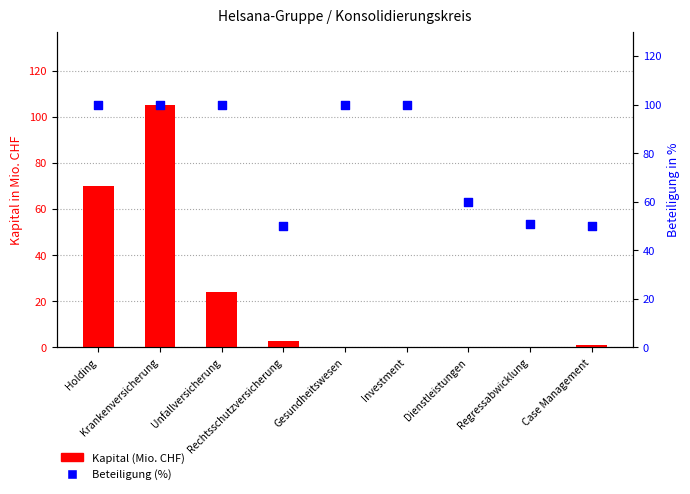

What is the total value across all series at Krankenversicherung?

205.3